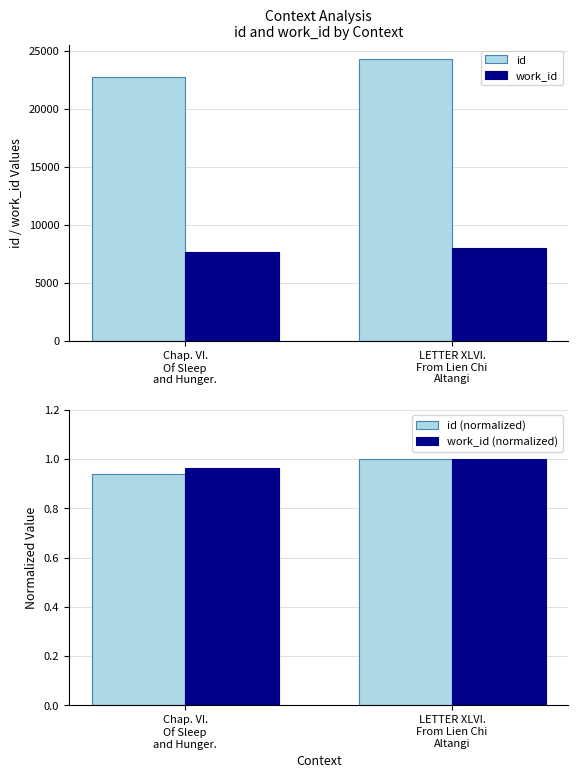

What are all the series names shown in the legend?

id, work_id, id (normalized), work_id (normalized)